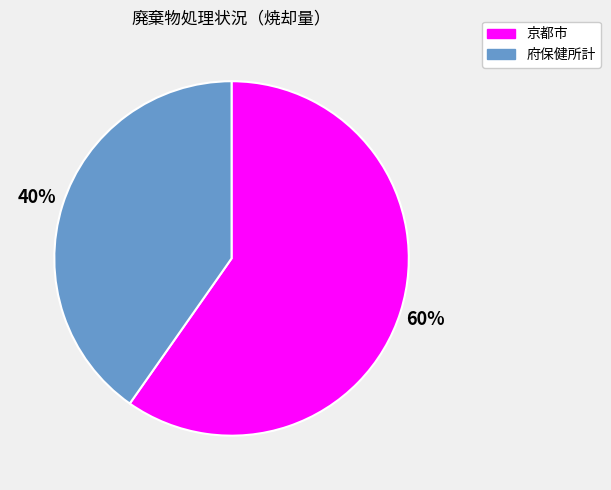

Which slice is the smallest?

府保健所計